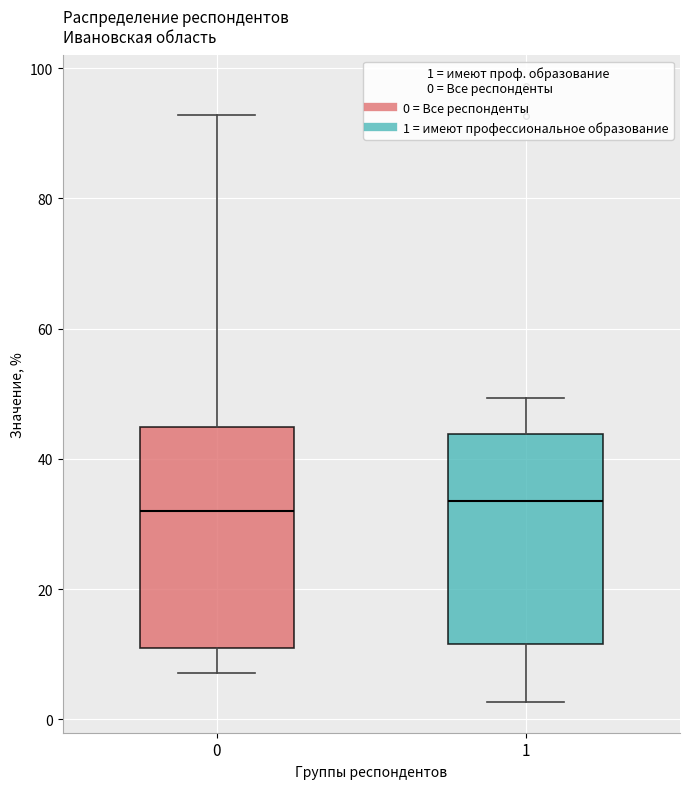

Reading left to right, read every box against the y-axis: the position of its median line, the range the box covers, and the ends of its whiskers. The values are not printed on the chart, so give them approximately, as read against the axis.

0: median 32, box 12 to 44, whiskers 8 to 92
1: median 34, box 12 to 44, whiskers 2 to 50